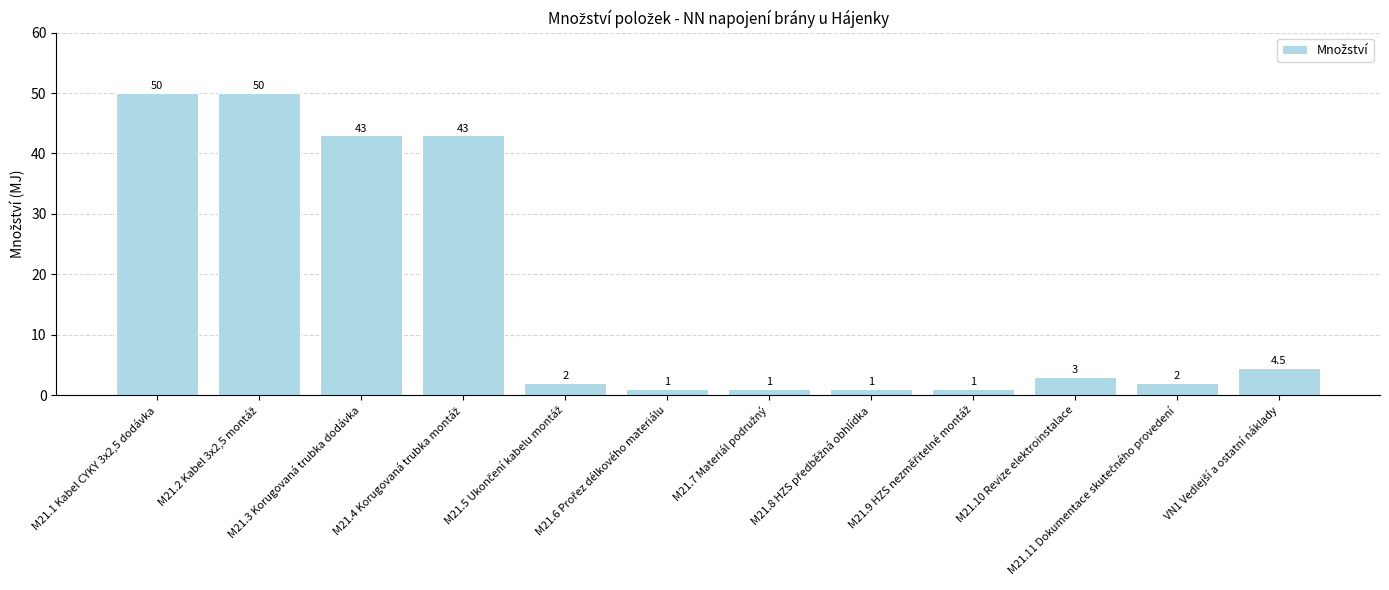

What is the difference between the maximum and minimum values?

49.0